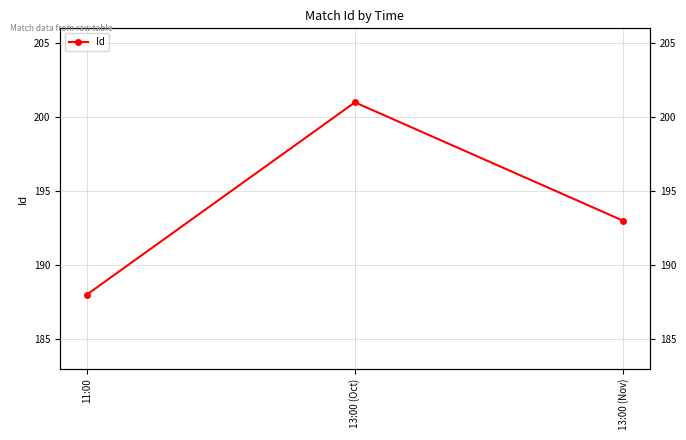

Which label corresponds to the largest value in the chart?

13:00 (Oct)